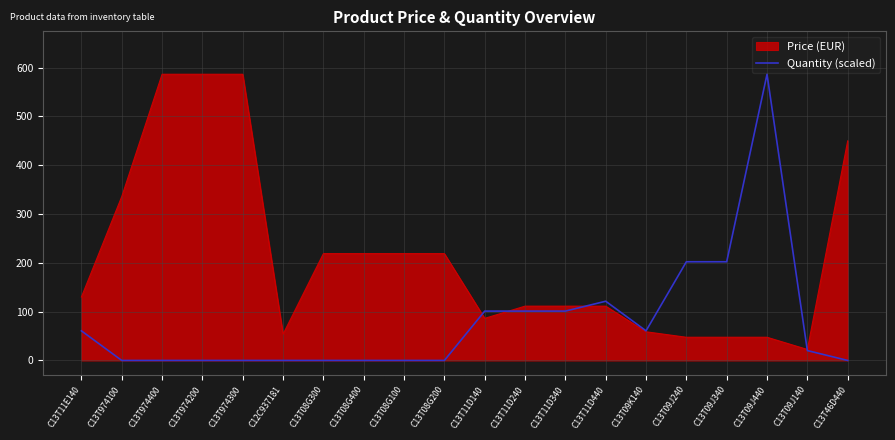

What is the maximum value shown in the chart?

586.5